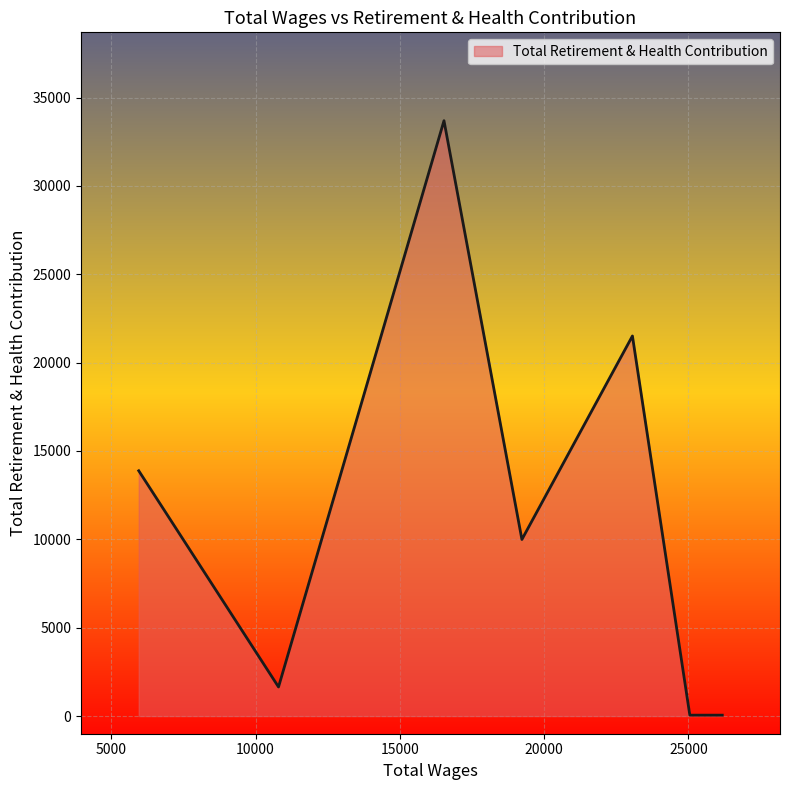

True or false: the data has more than 2 interior local peaks.

False